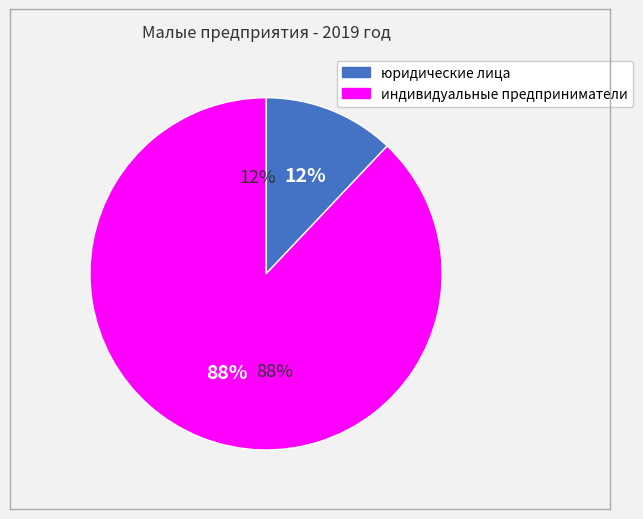

Which has a higher value, индивидуальные предприниматели or юридические лица?

индивидуальные предприниматели